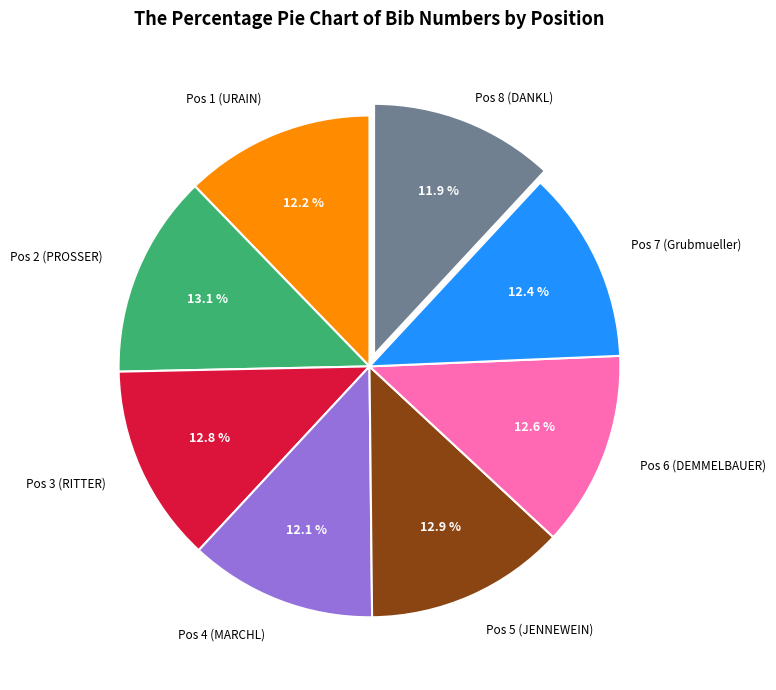

Is there a majority slice in this chart?

No